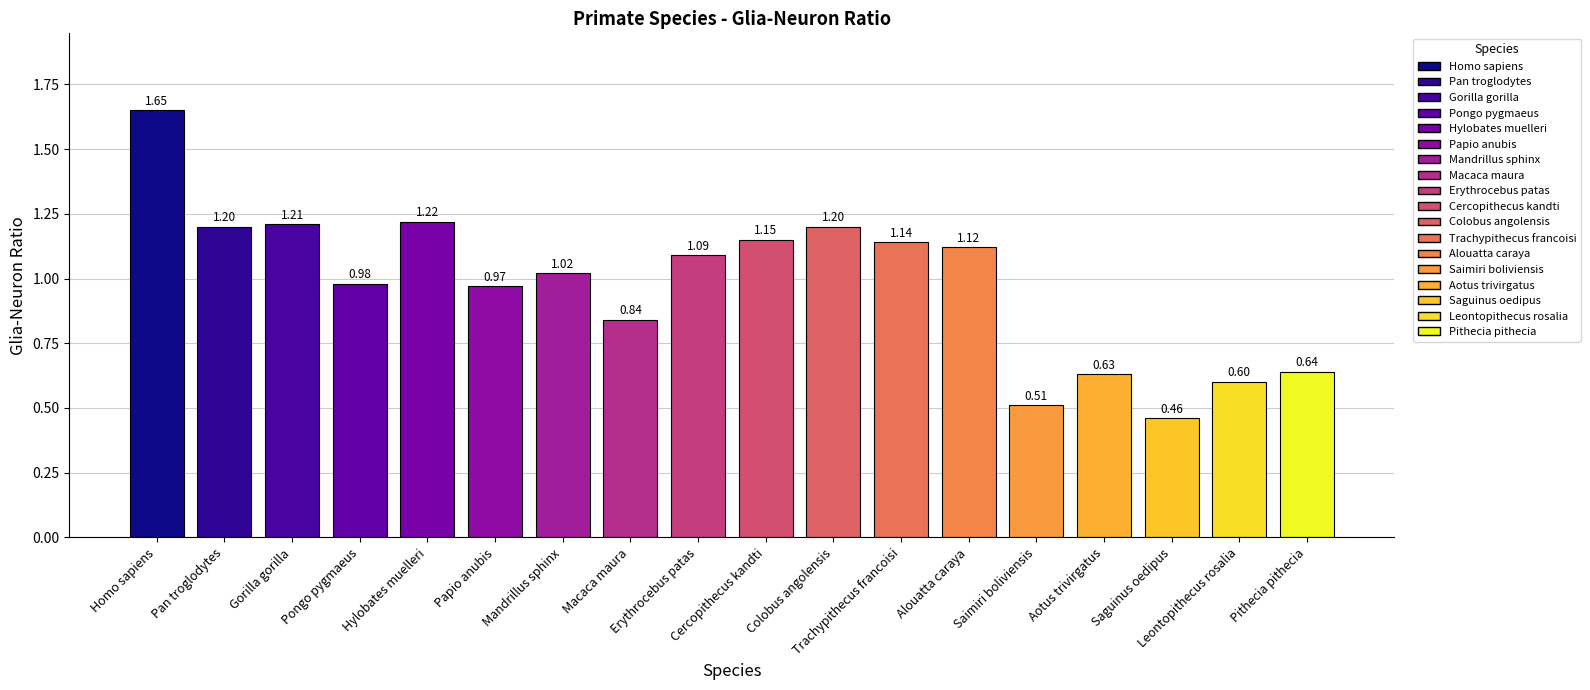

What is the difference between the maximum and minimum values?

1.2